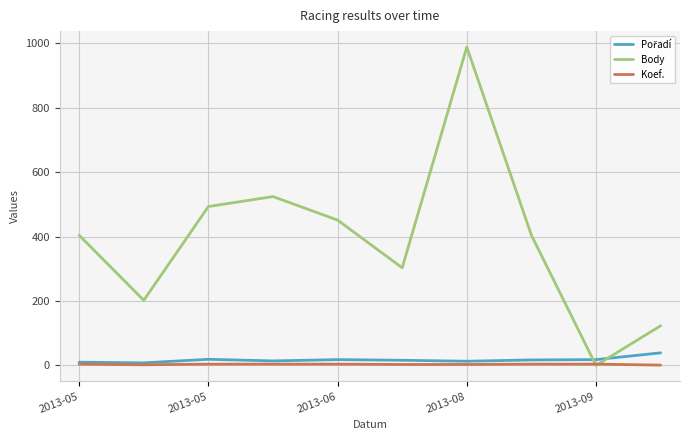

Which series has the largest total across all categories?

Body